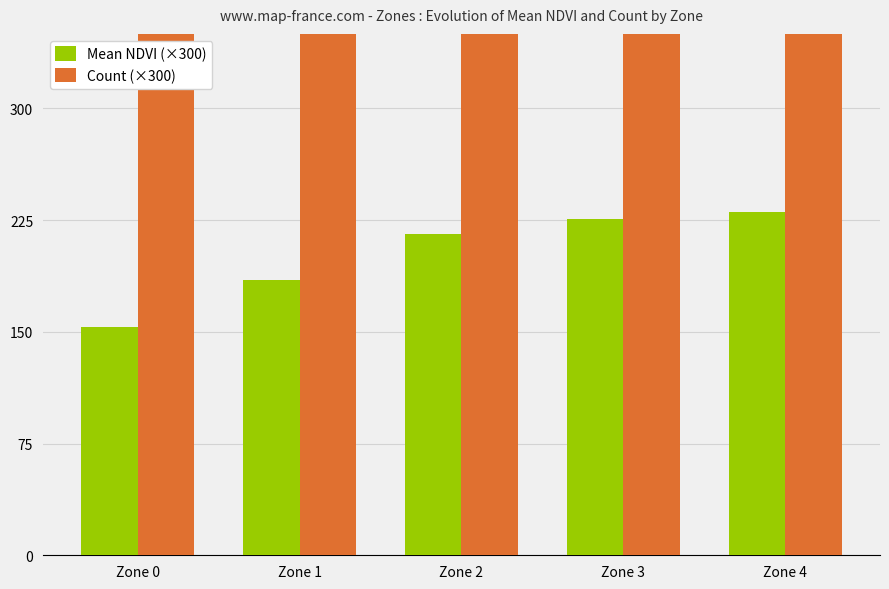

At which category is the sum across all series the highest?

Zone 1